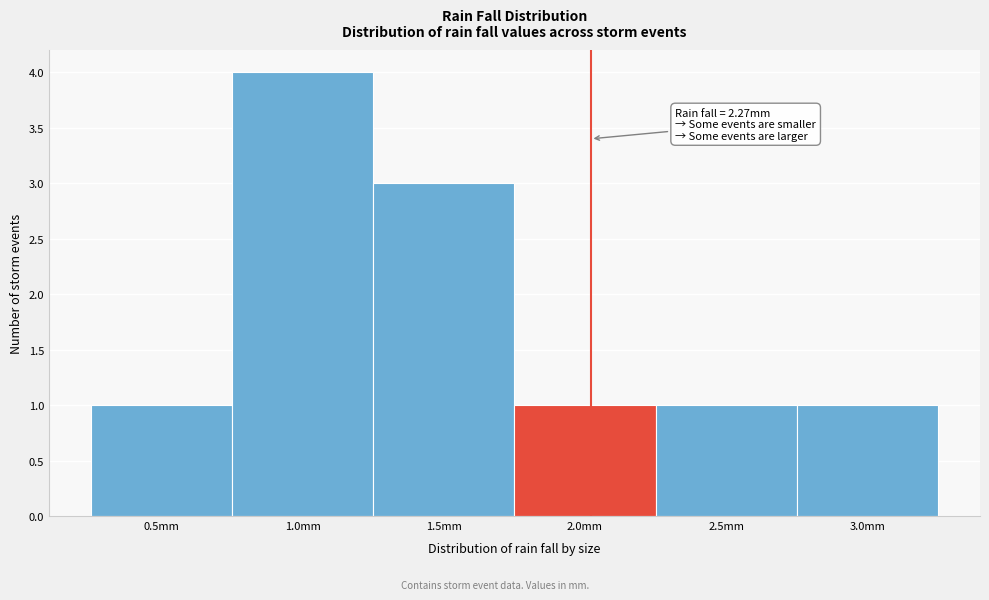

Reading left to right, extract all data points from this chart.

0.5mm=1	1.0mm=4	1.5mm=3	2.0mm=1	2.5mm=1	3.0mm=1